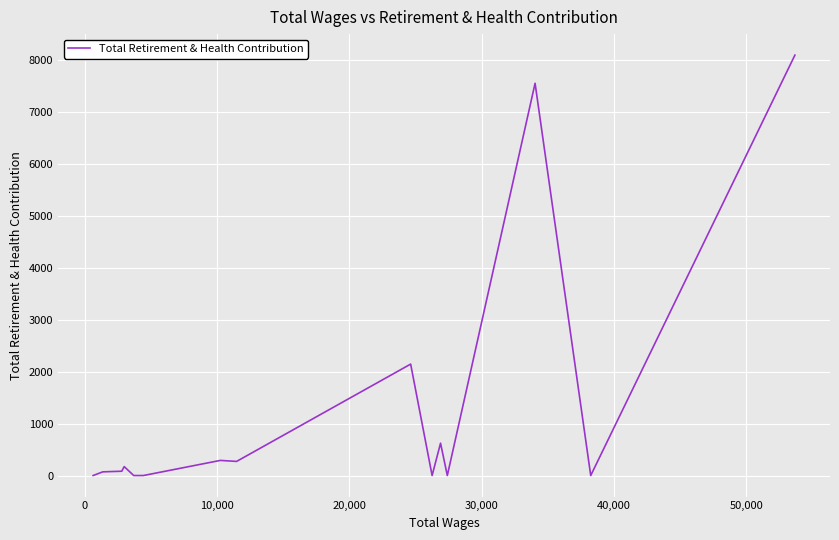

What is the maximum value shown in the chart?

8096